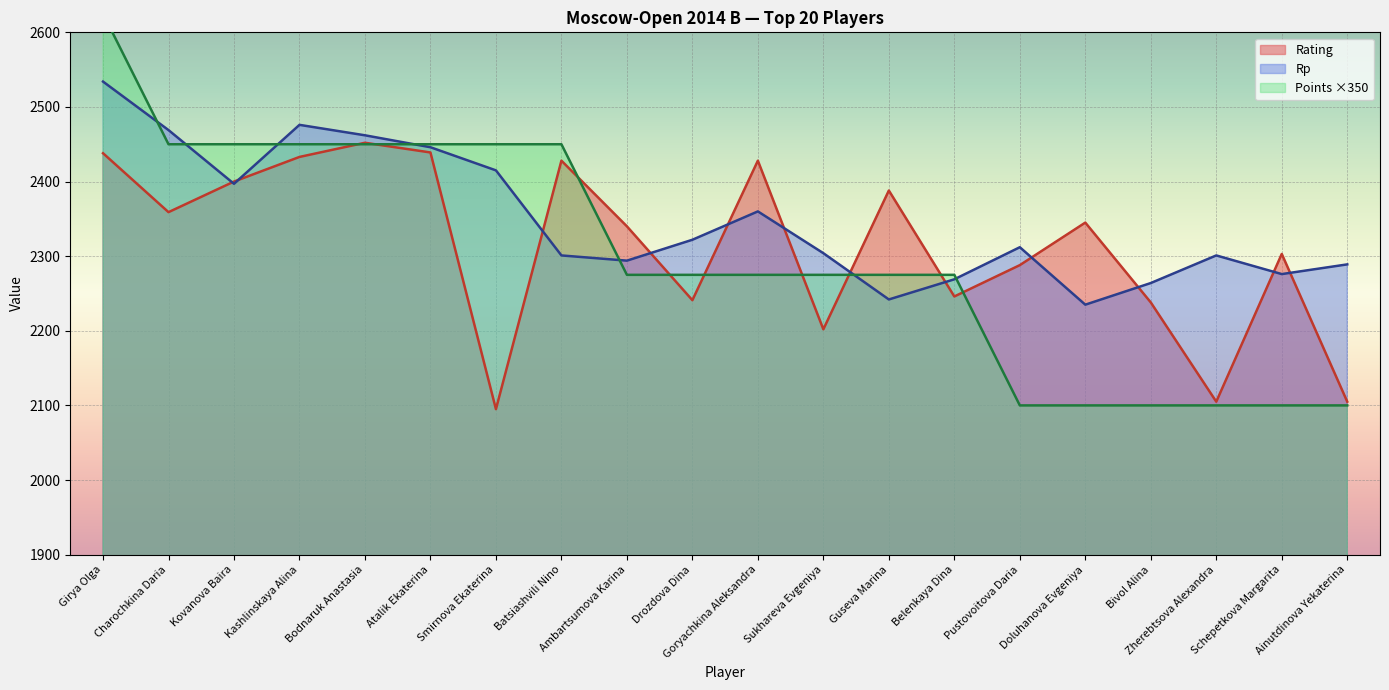

At which category is the sum across all series the highest?

Girya Olga